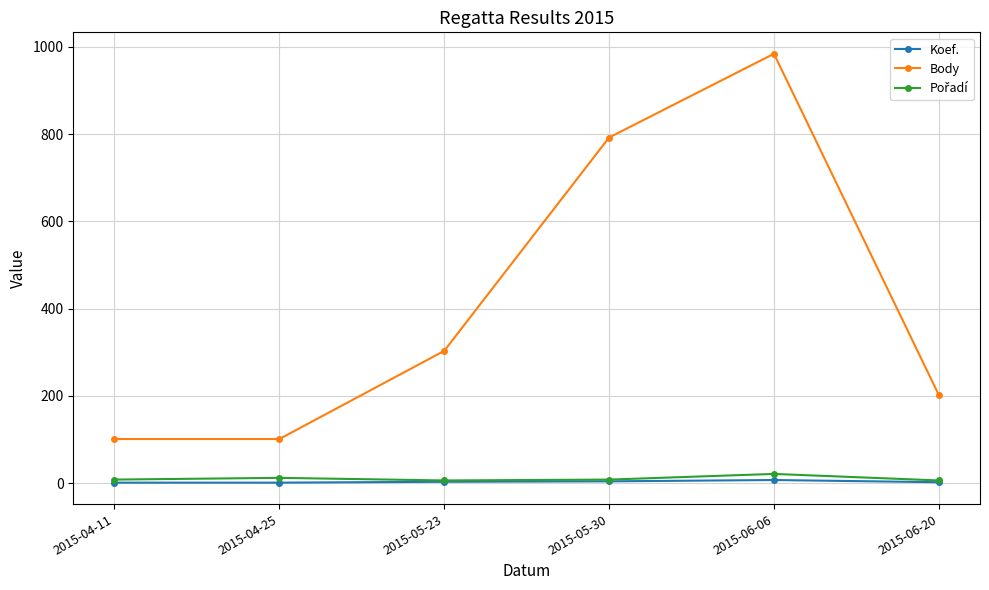

Is this an area chart (filled region under the line)?

No